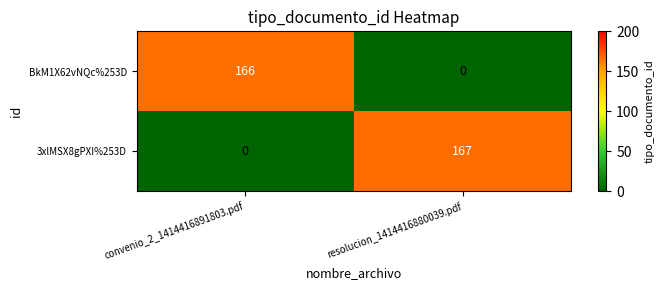

What is the average value of the BkM1X62vNQc%253D series?

83